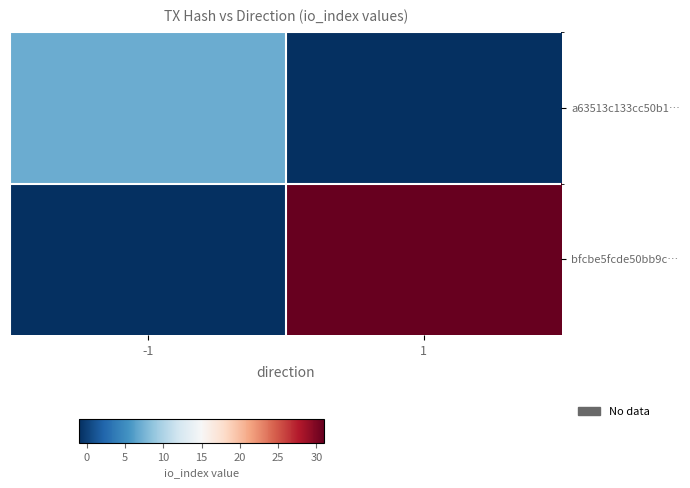

Rank the series by their average value, from highest to lowest.

bfcbe5fcde50bb9c…, a63513c133cc50b1…